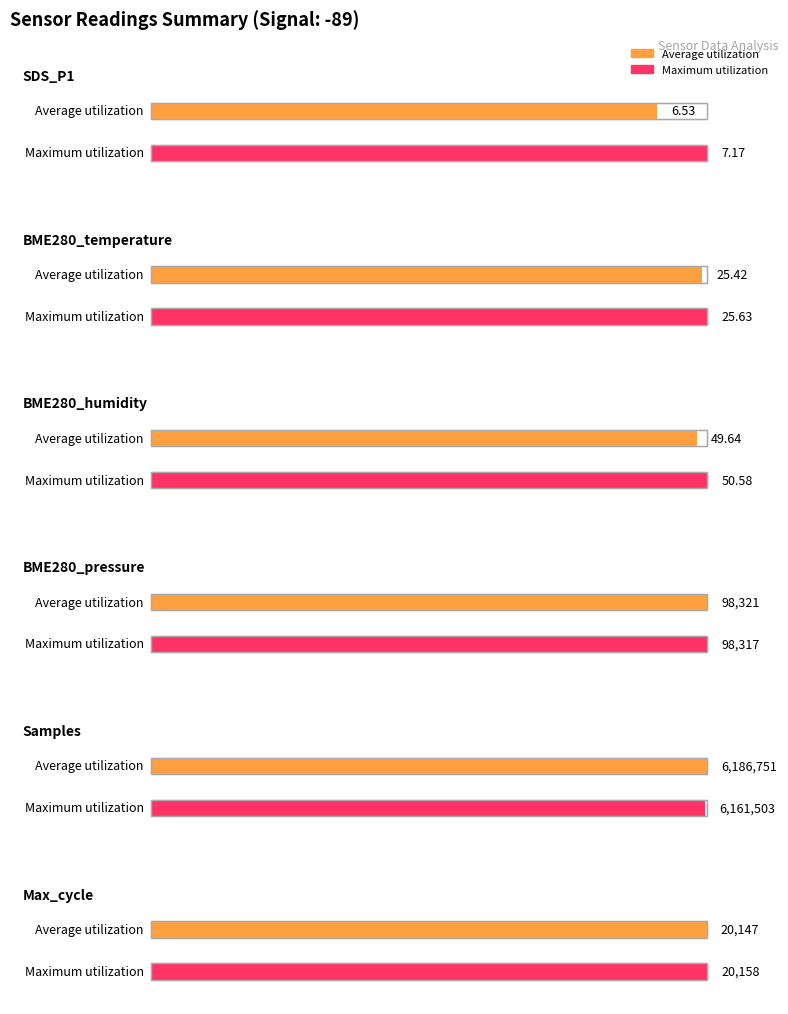

Count the number of data series in this chart.

2